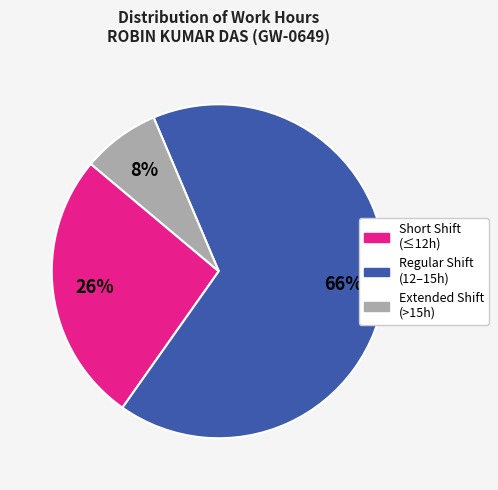

How many segments does this pie chart have?

3